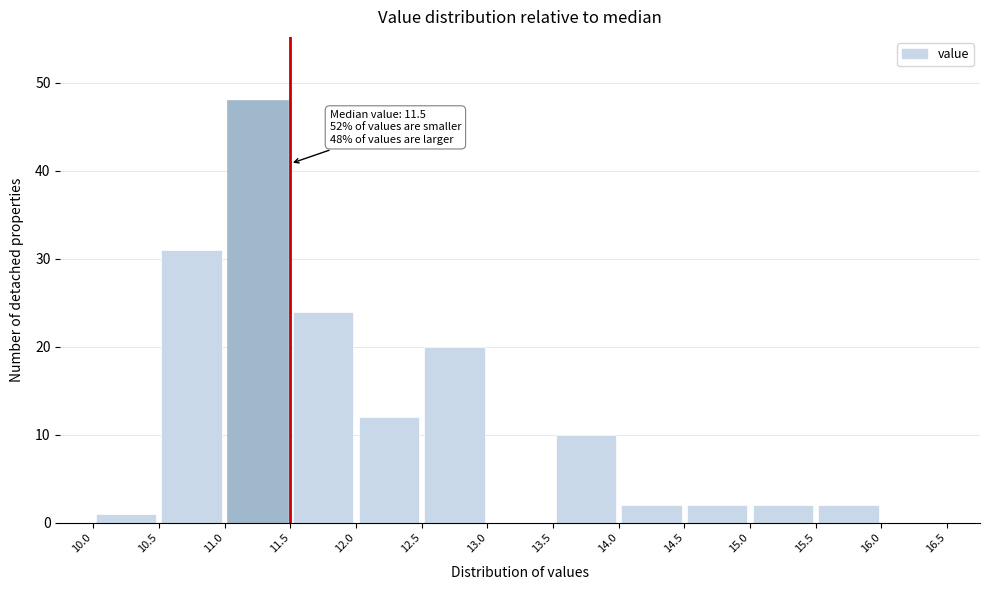

Which range on the x-axis has the tallest bar?

11.0 to 11.5